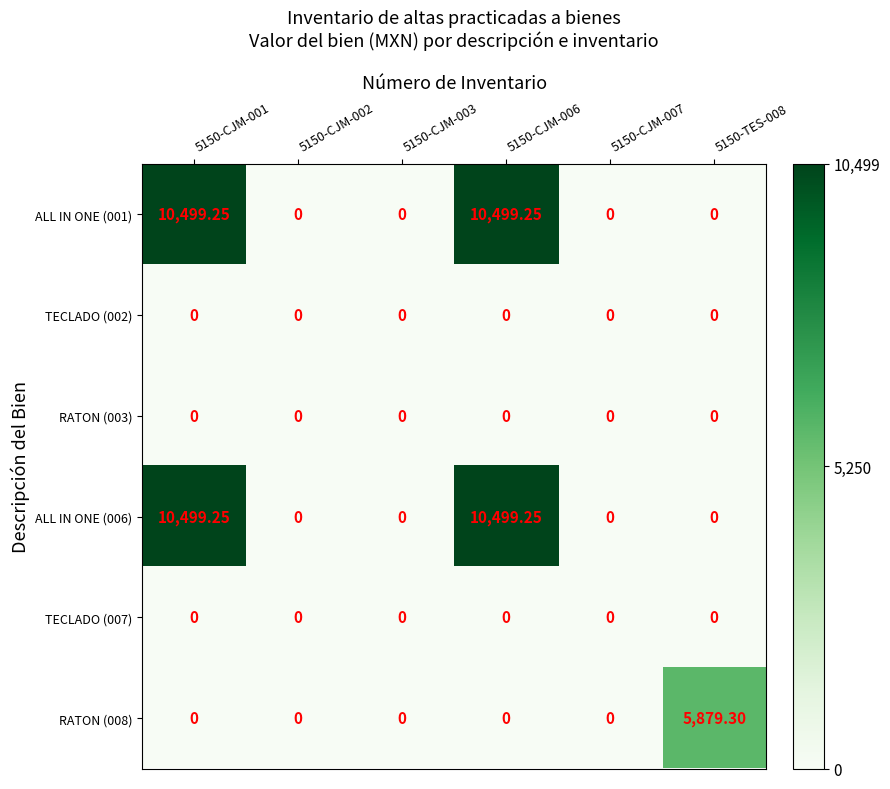

Which has a higher value, 5150-CJM-001 or 5150-CJM-002?

5150-CJM-001